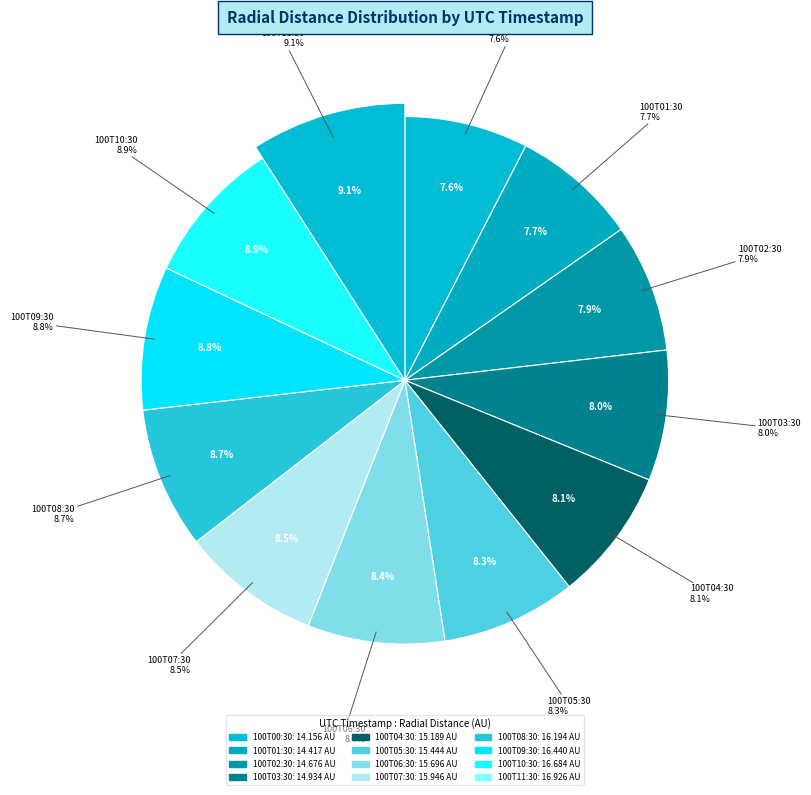

Between 2007-100T06:30 and 2007-100T08:30, which is larger?

2007-100T08:30